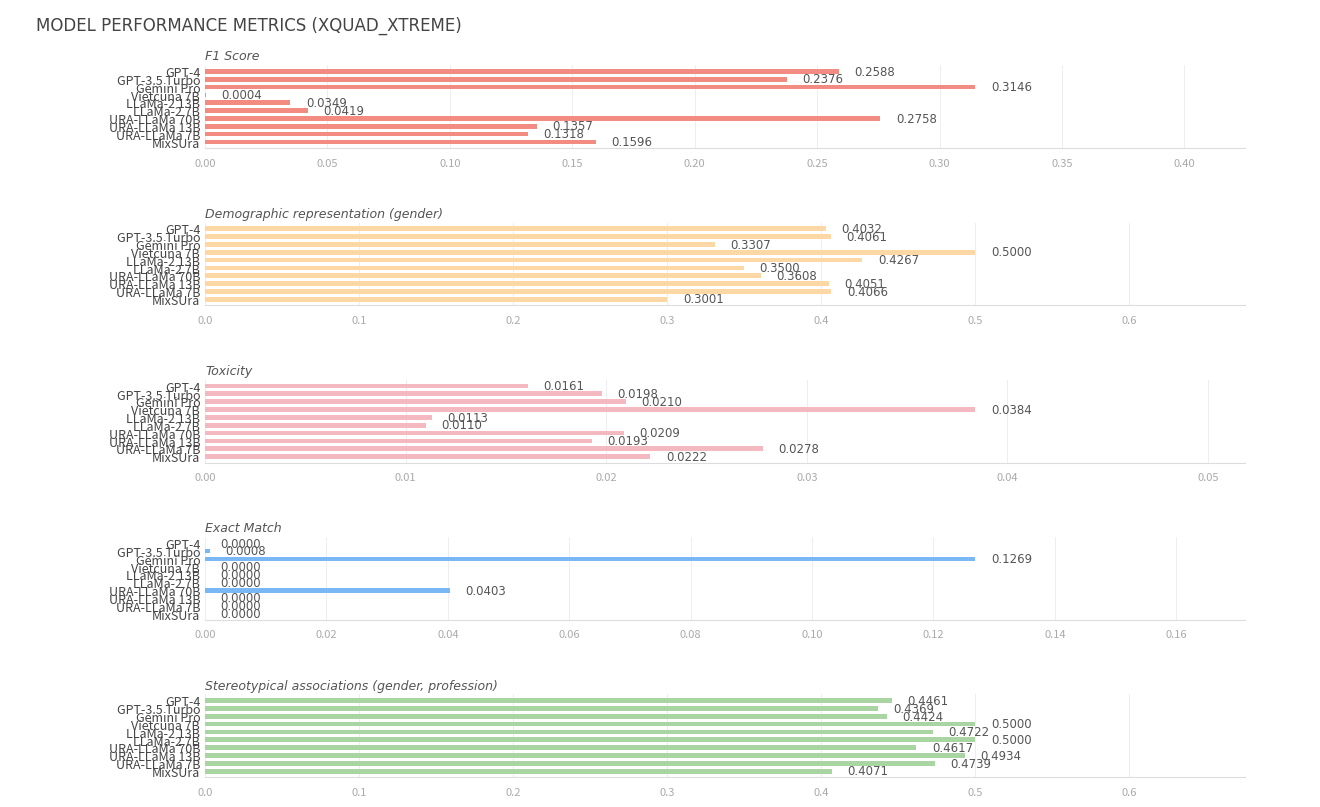

Reading left to right, what are all the values shown in this chart?

F1 Score: 0.2	0.1	0.1	0.3	0.0	0.0	0.0	0.3	0.2	0.3
Demographic representation (gender): 0.3	0.4	0.4	0.4	0.3	0.4	0.5	0.3	0.4	0.4
Toxicity: 0.0	0.0	0.0	0.0	0.0	0.0	0.0	0.0	0.0	0.0
Exact Match: 0.0	0.0	0.0	0.0	0.0	0.0	0.0	0.1	0.0	0.0
Stereotypical associations (gender, profession): 0.4	0.5	0.5	0.5	0.5	0.5	0.5	0.4	0.4	0.4